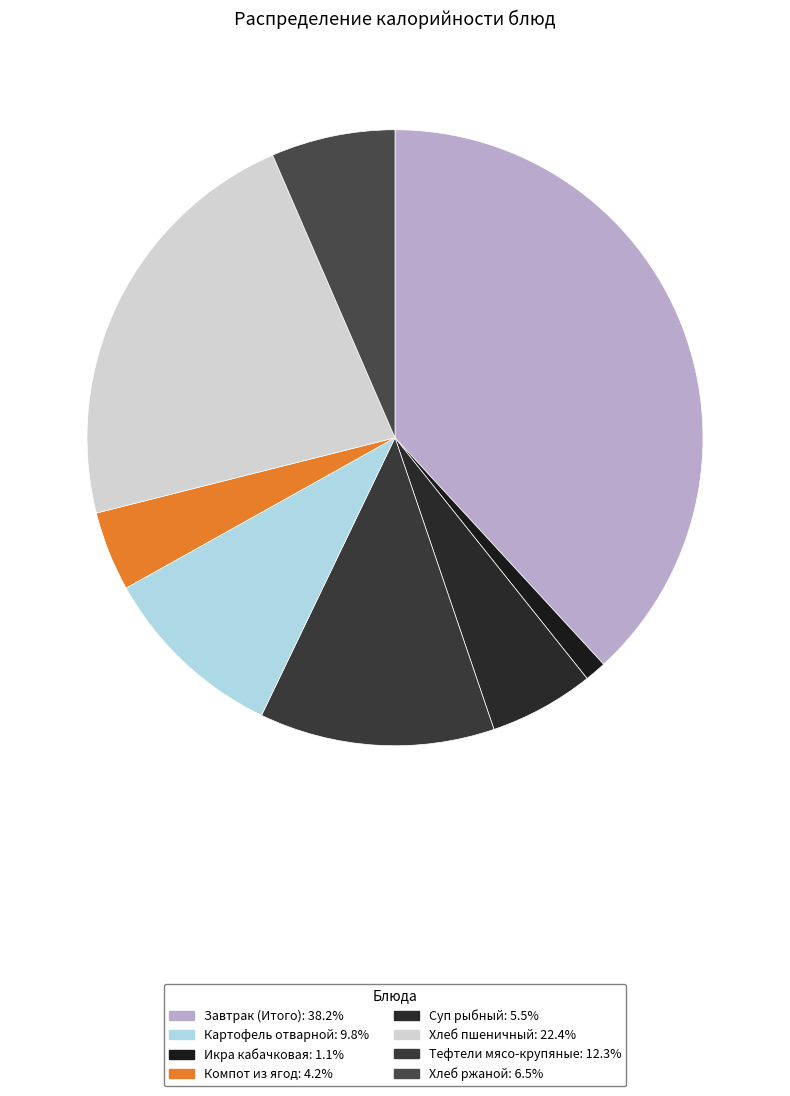

Rank the categories by value from highest to lowest.

Завтрак (Итого), Хлеб пшеничный, Тефтели мясо-крупяные, Картофель отварной, Хлеб ржаной, Суп рыбный, Компот из ягод, Икра кабачковая